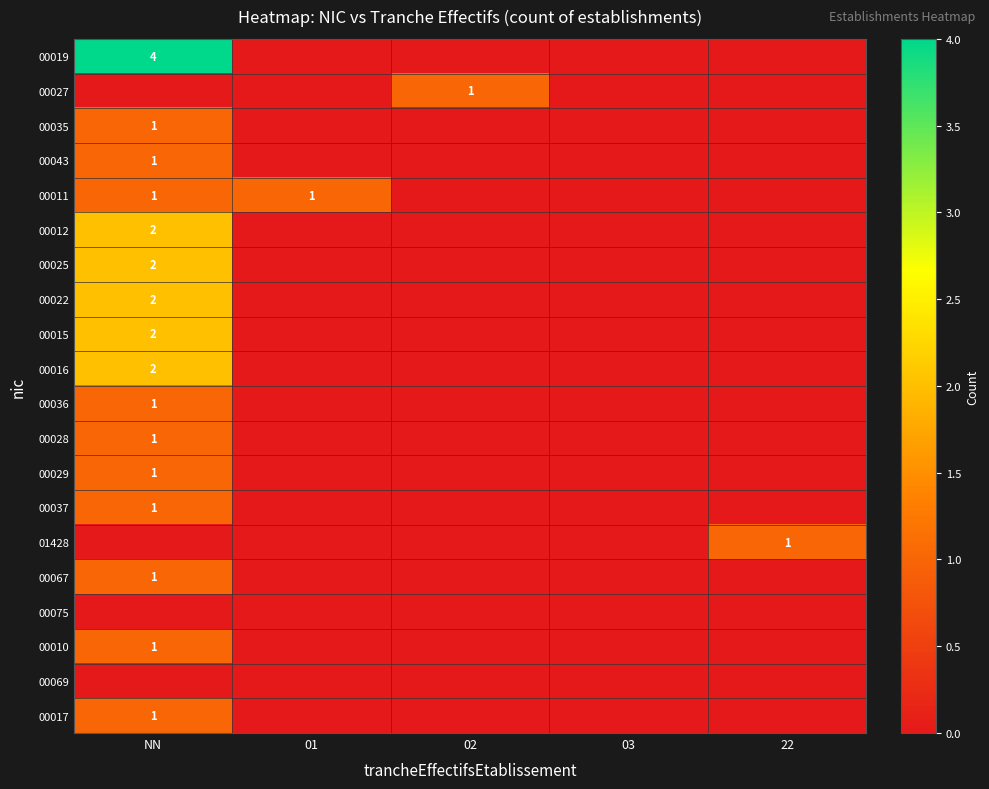

Which category has the lowest value across all series?

01